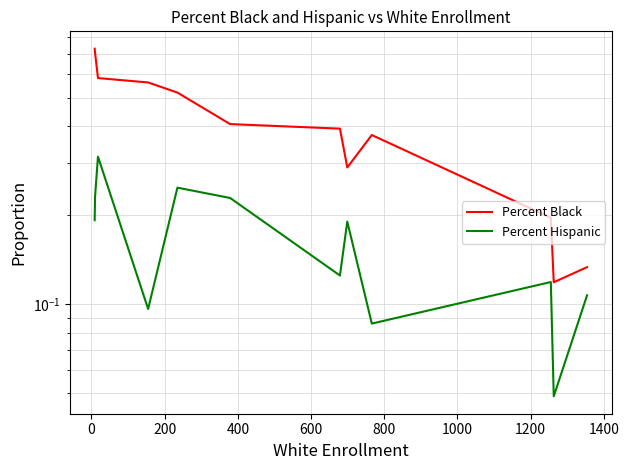

True or false: Percent Hispanic has a value of 0.1 at 1400.

False